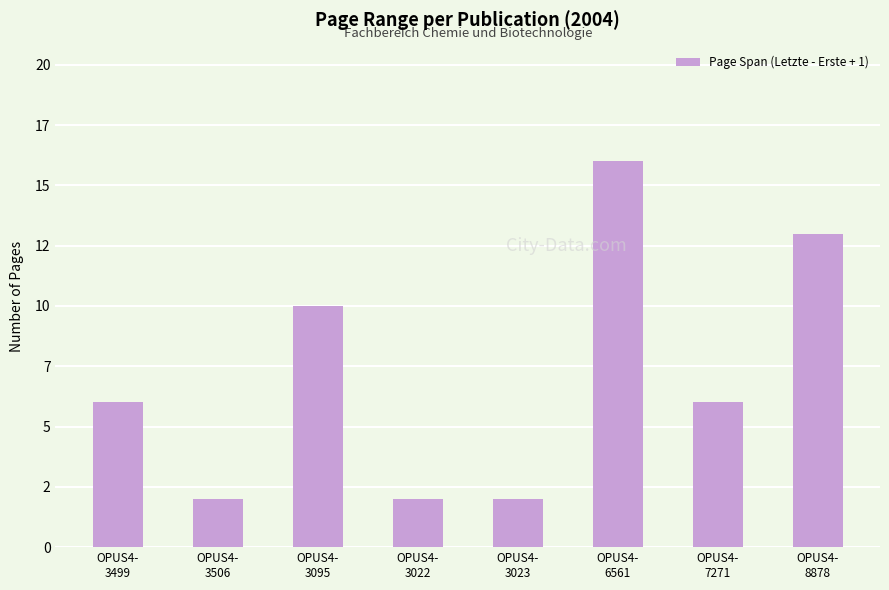

What is the sum of all values?

57